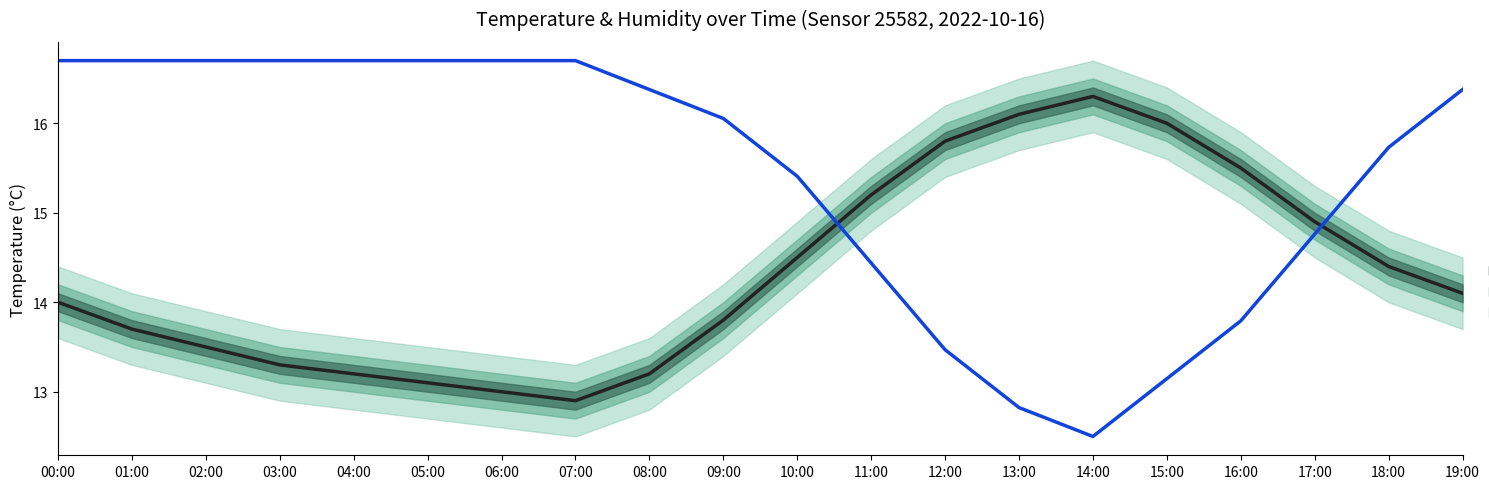

The value of LTM at 11:00 is 5.9. True or false?

False